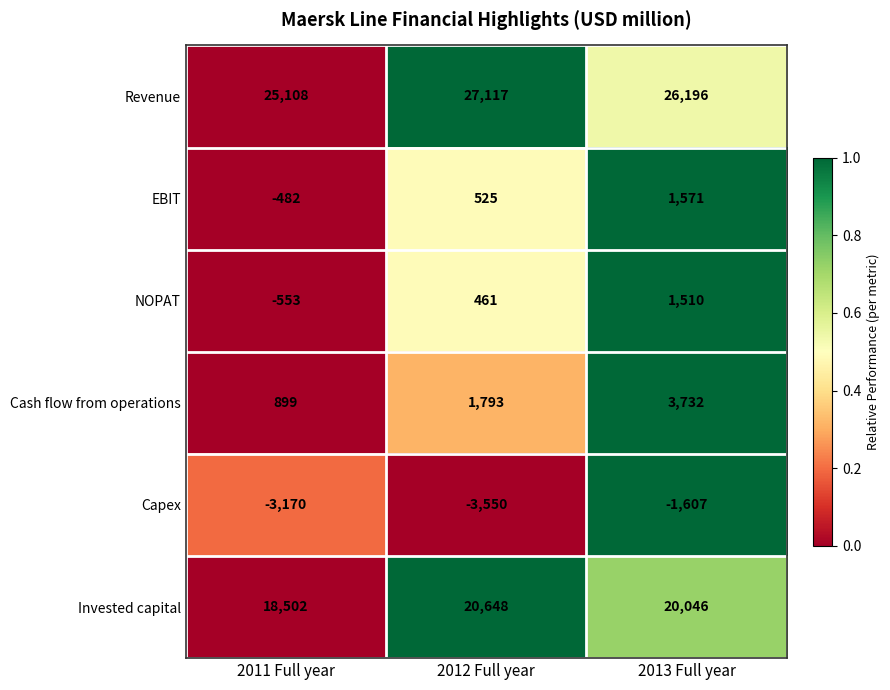

How many categories are shown in the chart?

3